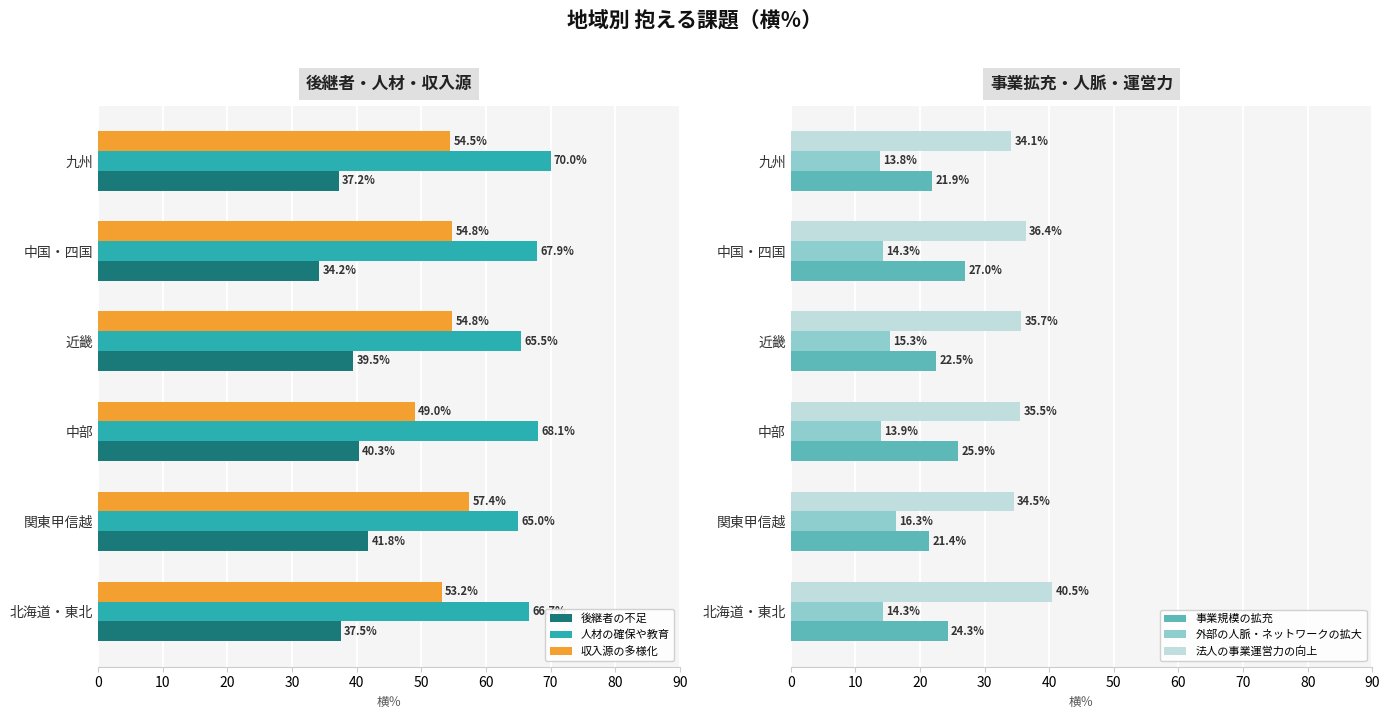

What are all the series names shown in the legend?

後継者の不足, 人材の確保や教育, 収入源の多様化, 事業規模の拡充, 外部の人脈・ネットワークの拡大, 法人の事業運営力の向上